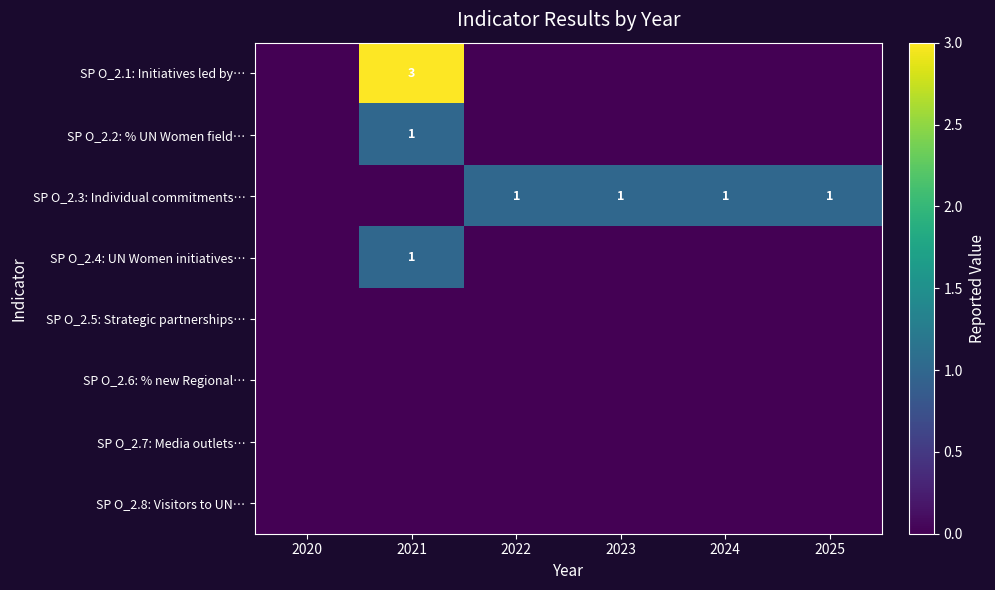

Where is SP O_2.4: UN Women initiatives… nearest to the value 0?

2020